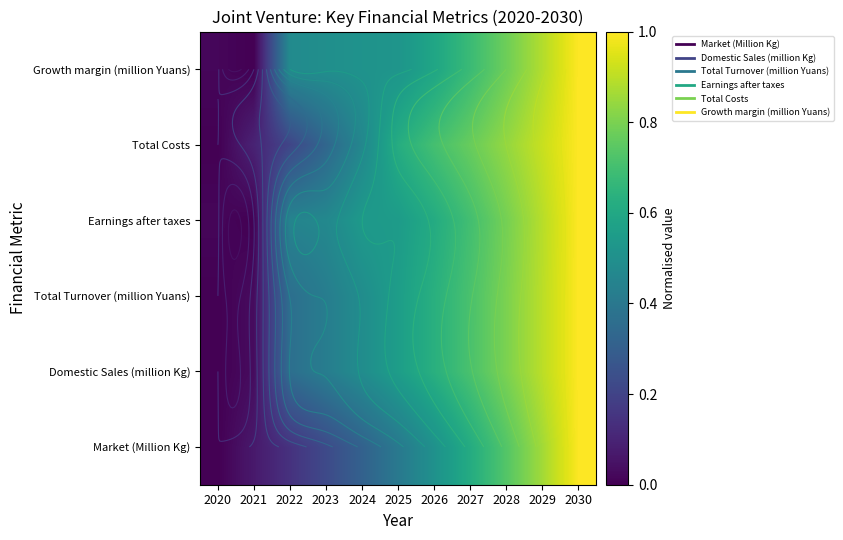

Count the number of data series in this chart.

6